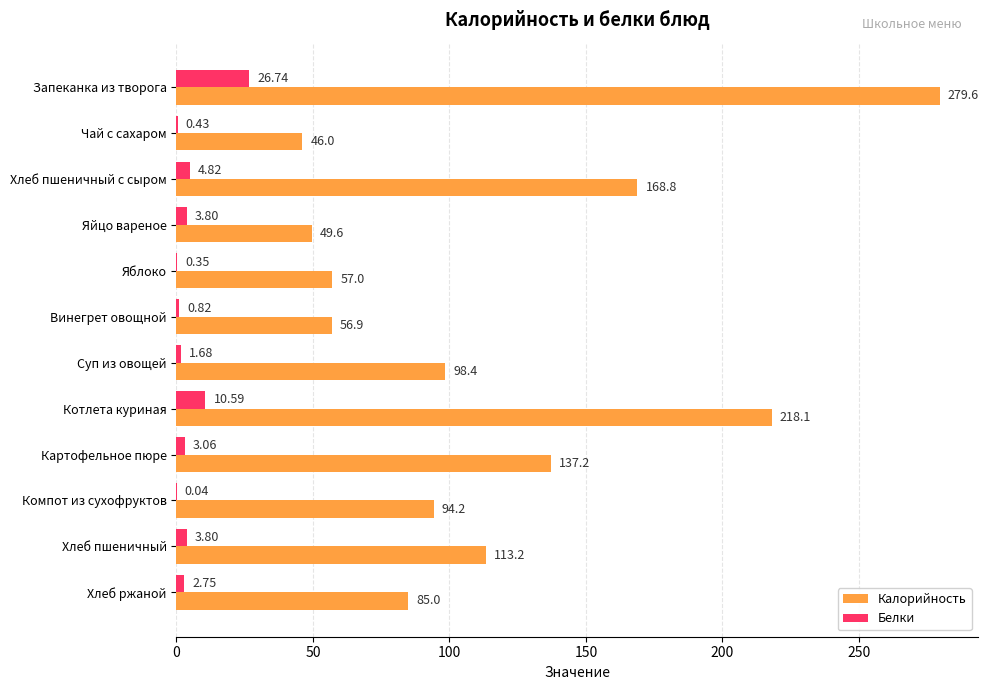

At which label is Калорийность closest to 162?

Хлеб пшеничный с сыром